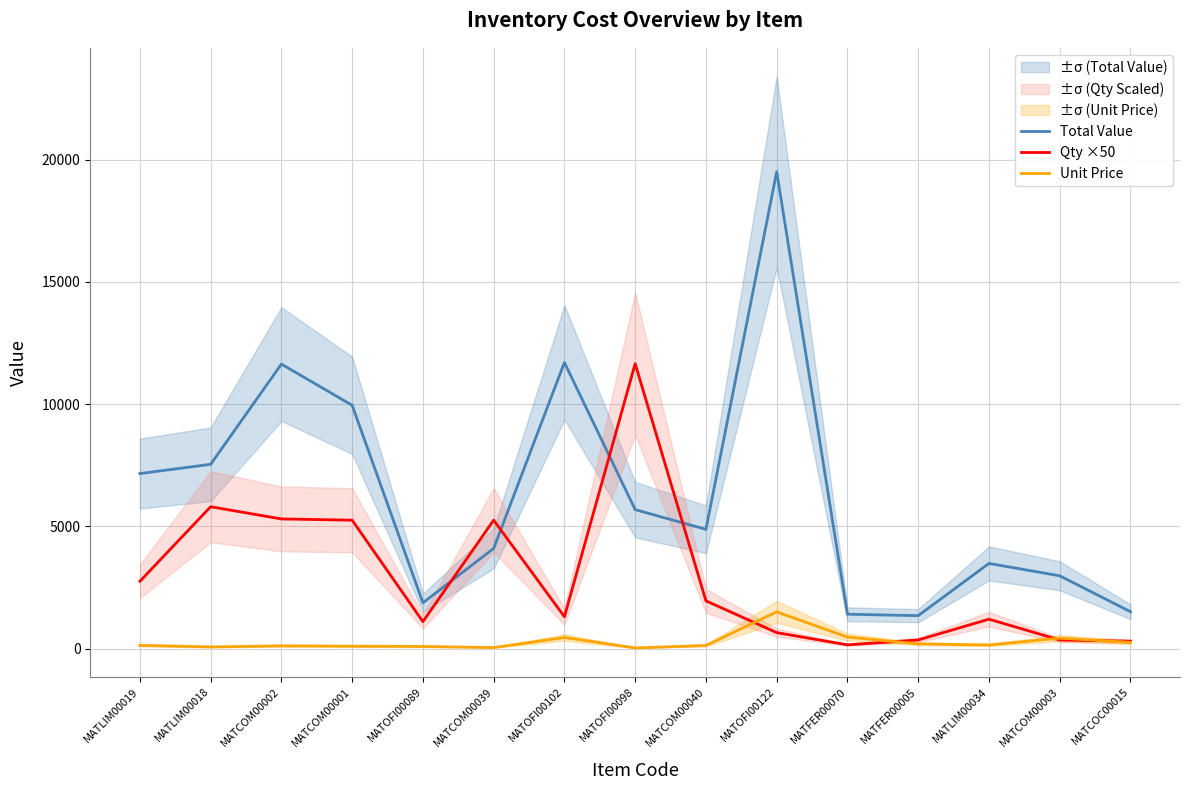

How many lines are shown in the chart?

3